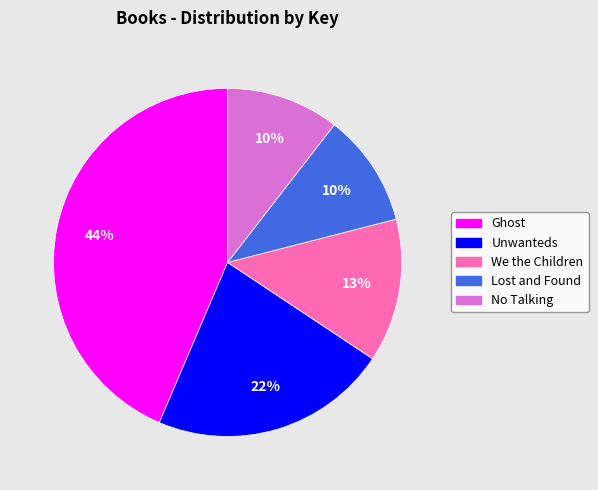

Does We the Children represent more than half of the total?

No